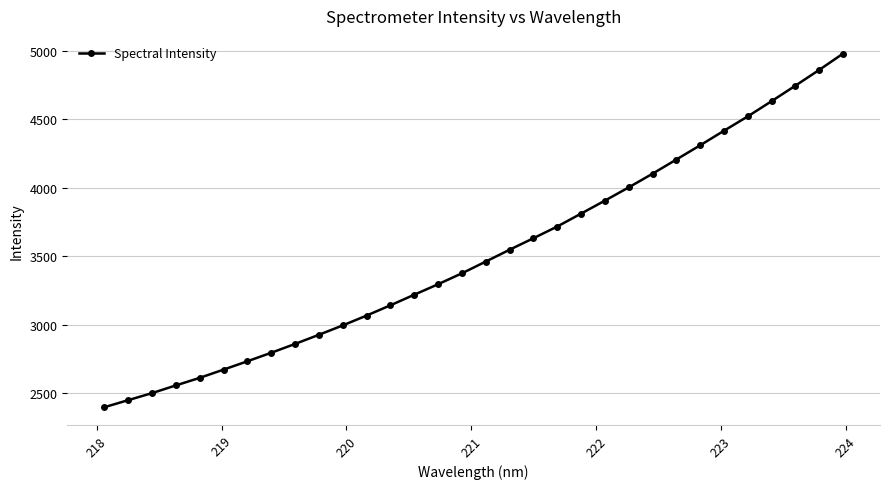

What is the average value?

3514.9